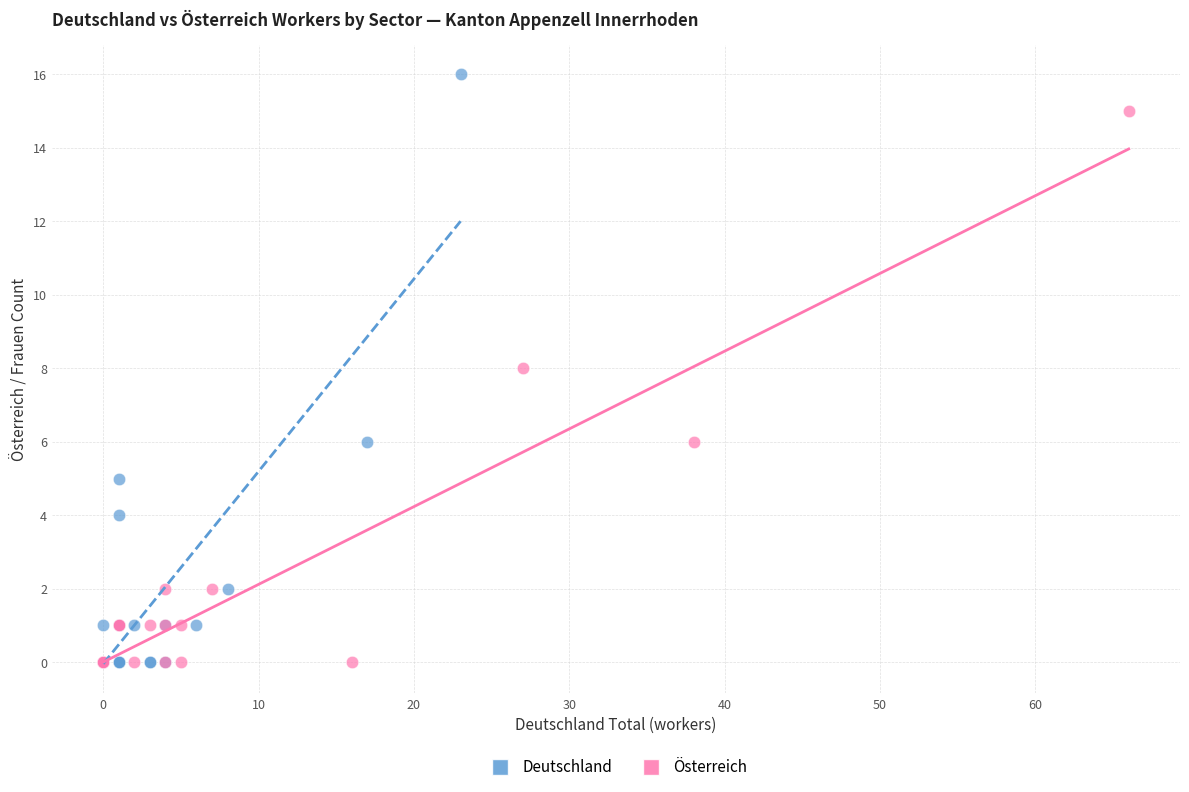

What are all the series names shown in the legend?

Deutschland, Österreich